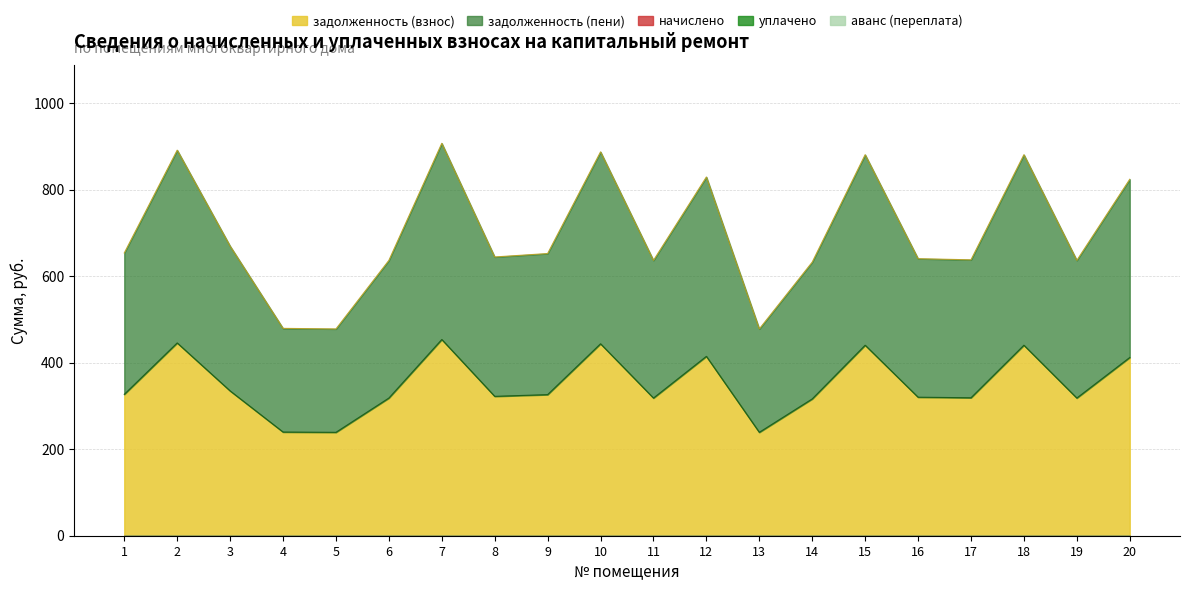

Reading left to right, what are all the values shown in this chart?

задолженность (взнос): 1=326.7	2=445.5	3=334.6	4=239.6	5=238.9	6=318.1	7=453.4	8=322.1	9=326.0	10=443.5	11=318.1	12=414.5	13=238.9	14=316.1	15=440.2	16=320.1	17=318.8	18=440.2	19=318.1	20=411.8
задолженность (пени): 1=326.7	2=445.5	3=334.6	4=239.6	5=238.9	6=318.1	7=453.4	8=322.1	9=326.0	10=443.5	11=318.1	12=414.5	13=238.9	14=316.1	15=440.2	16=320.1	17=318.8	18=440.2	19=318.1	20=411.8
начислено: 1=0.0	2=0.0	3=0.0	4=0.0	5=0.0	6=0.0	7=0.0	8=0.0	9=0.0	10=0.0	11=0.0	12=0.0	13=0.0	14=0.0	15=0.0	16=0.0	17=0.0	18=0.0	19=0.0	20=0.0
уплачено: 1=0.0	2=0.0	3=0.0	4=0.0	5=0.0	6=0.0	7=0.0	8=0.0	9=0.0	10=0.0	11=0.0	12=0.0	13=0.0	14=0.0	15=0.0	16=0.0	17=0.0	18=0.0	19=0.0	20=0.0
аванс (переплата): 1=0.0	2=0.0	3=0.0	4=0.0	5=0.0	6=0.0	7=0.0	8=0.0	9=0.0	10=0.0	11=0.0	12=0.0	13=0.0	14=0.0	15=0.0	16=0.0	17=0.0	18=0.0	19=0.0	20=0.0